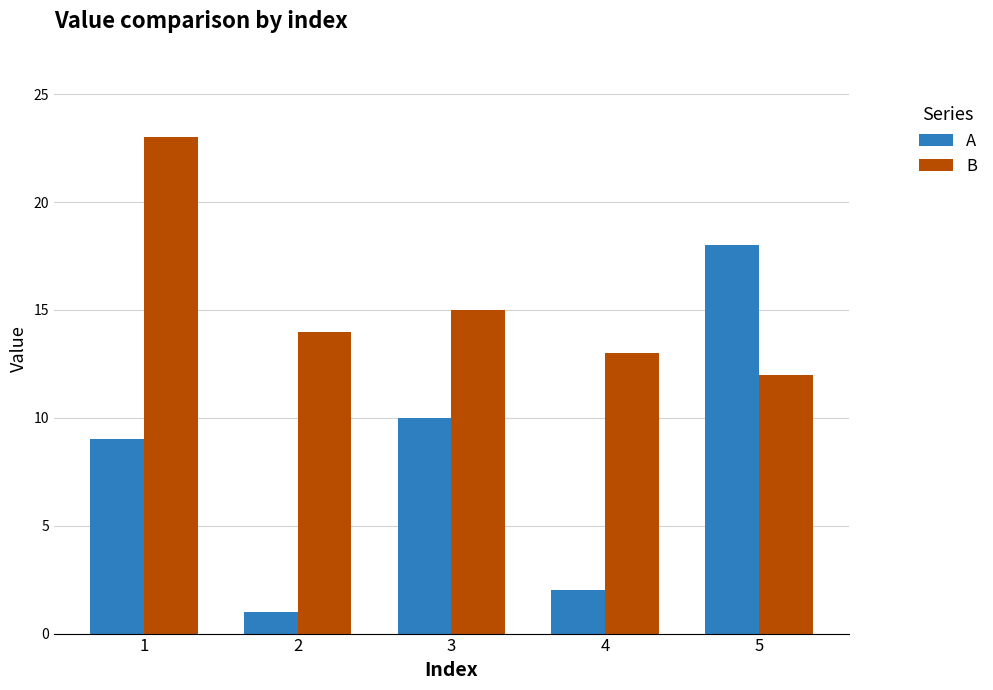

At which label is B closest to 17?

3